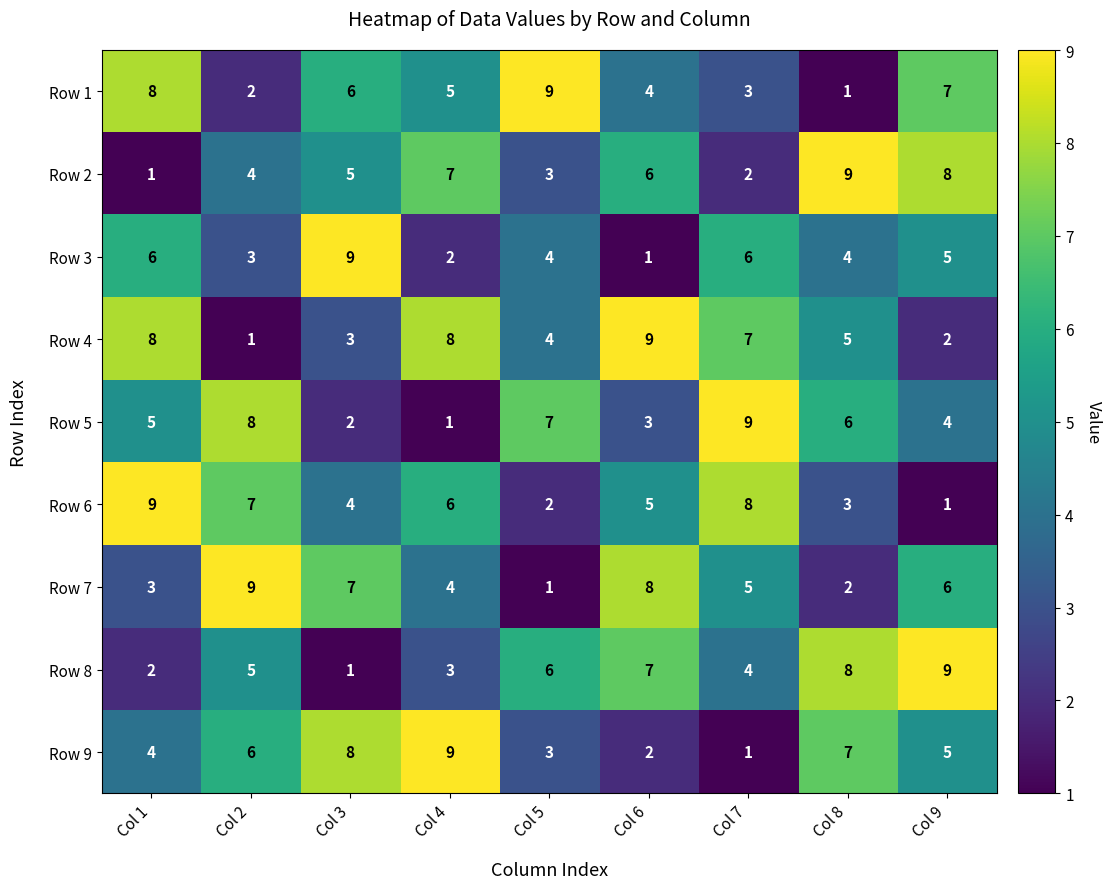

What is the maximum value shown in the chart?

9